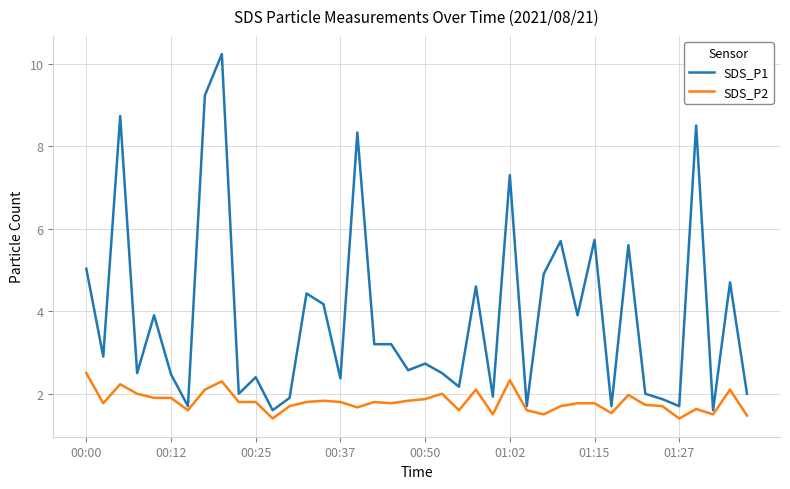

Reading left to right, what are all the values shown in this chart?

SDS_P1: 5.0	2.9	8.7	2.5	3.9	2.5	1.7	9.2	10.2	2.0	2.4	1.6	1.9	4.4	4.2	2.4	8.3	3.2	3.2	2.6	2.7	2.5	2.2	4.6	1.9	7.3	1.7	4.9	5.7	3.9	5.7	1.7	5.6	2.0	1.9	1.7	8.5	1.6	4.7	2.0
SDS_P2: 2.5	1.8	2.2	2.0	1.9	1.9	1.6	2.1	2.3	1.8	1.8	1.4	1.7	1.8	1.8	1.8	1.7	1.8	1.8	1.8	1.9	2.0	1.6	2.1	1.5	2.3	1.6	1.5	1.7	1.8	1.8	1.5	2.0	1.7	1.7	1.4	1.6	1.5	2.1	1.5